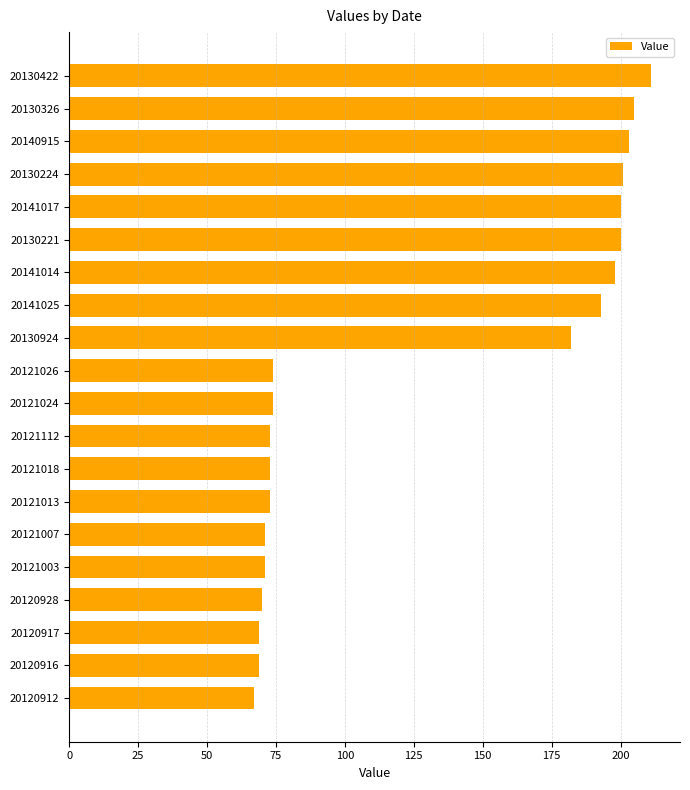

What is the smallest value displayed?

67